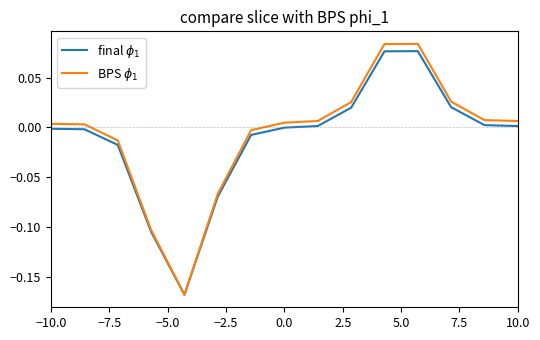

Count the number of data series in this chart.

2